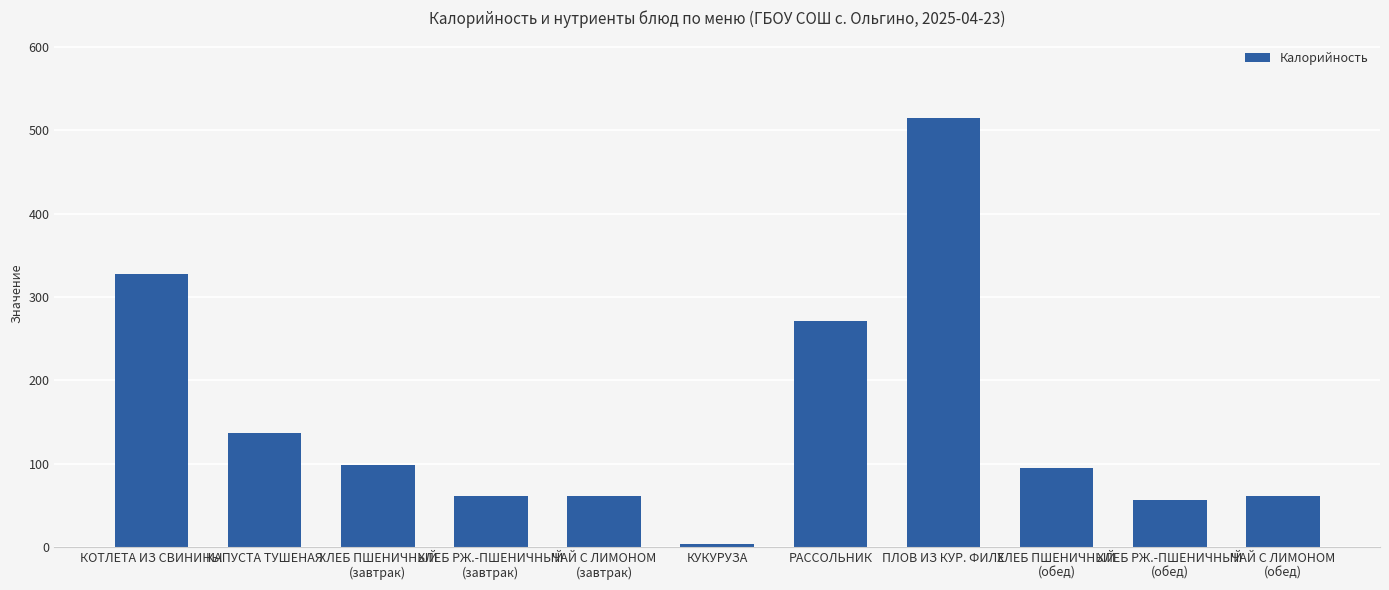

What is the sum of the values at РАССОЛЬНИК and КОТЛЕТА ИЗ СВИНИНЫ?

598.4